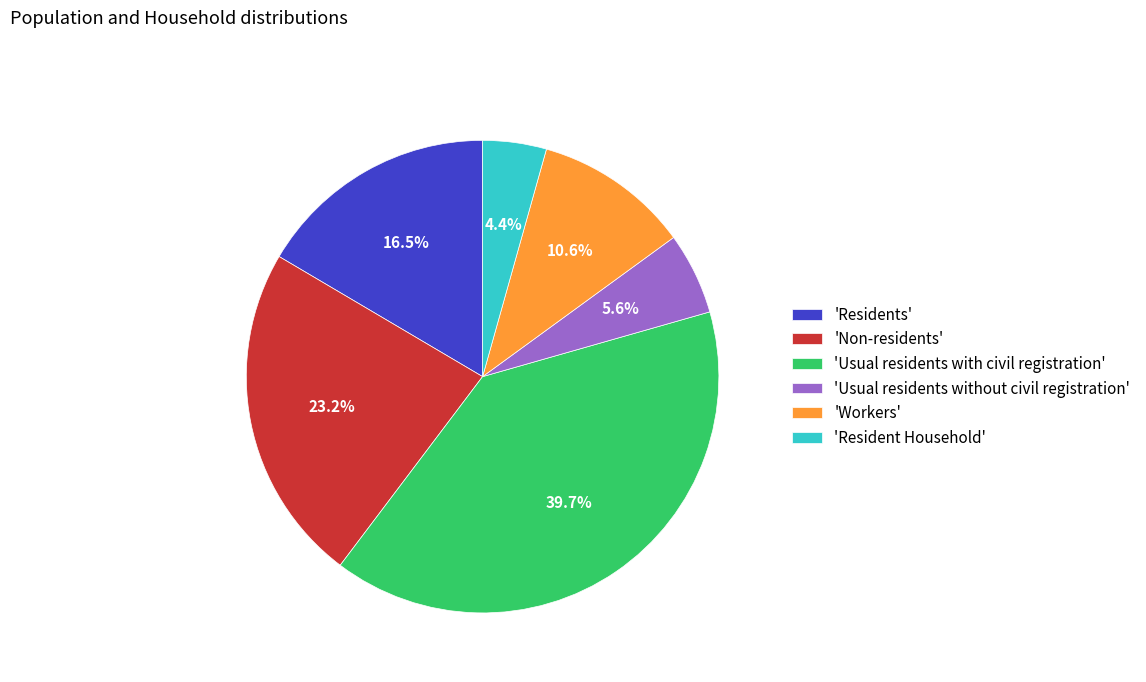

Is there a majority slice in this chart?

No